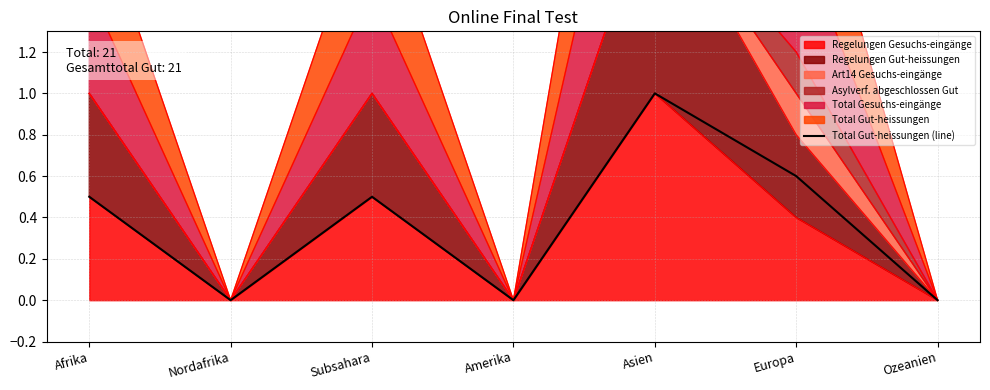

Is it true that the value at Nordafrika is 0.0?

True